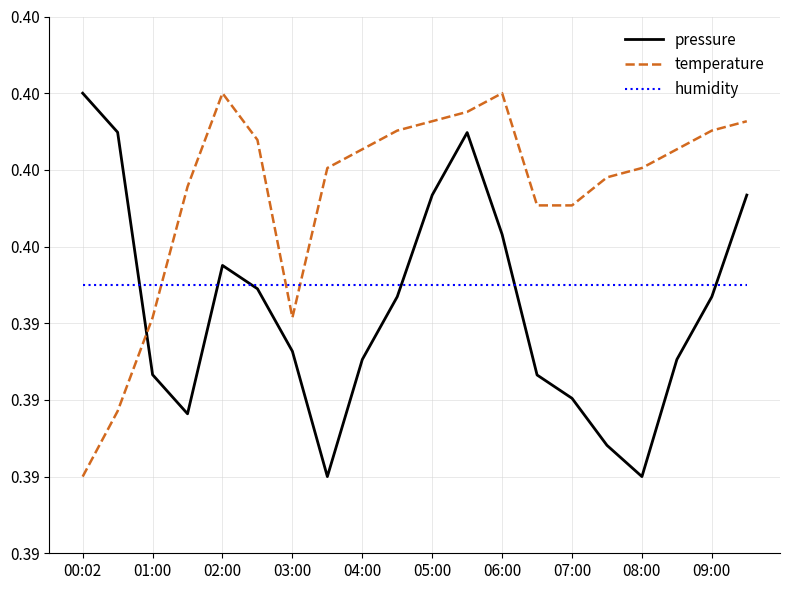

What are all the series names shown in the legend?

pressure, temperature, humidity